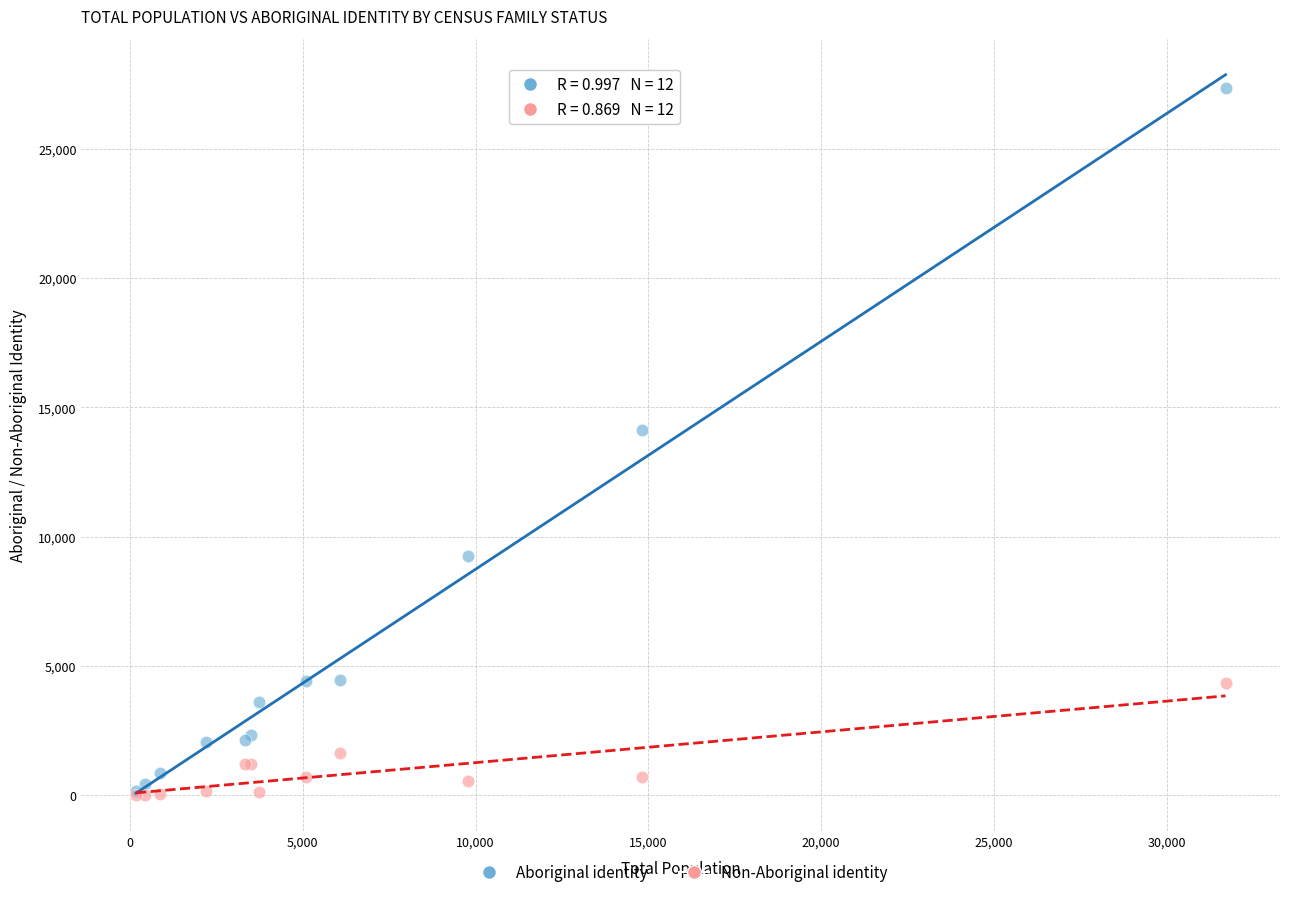

Across all series, what Y value is closest to 13680?

14120